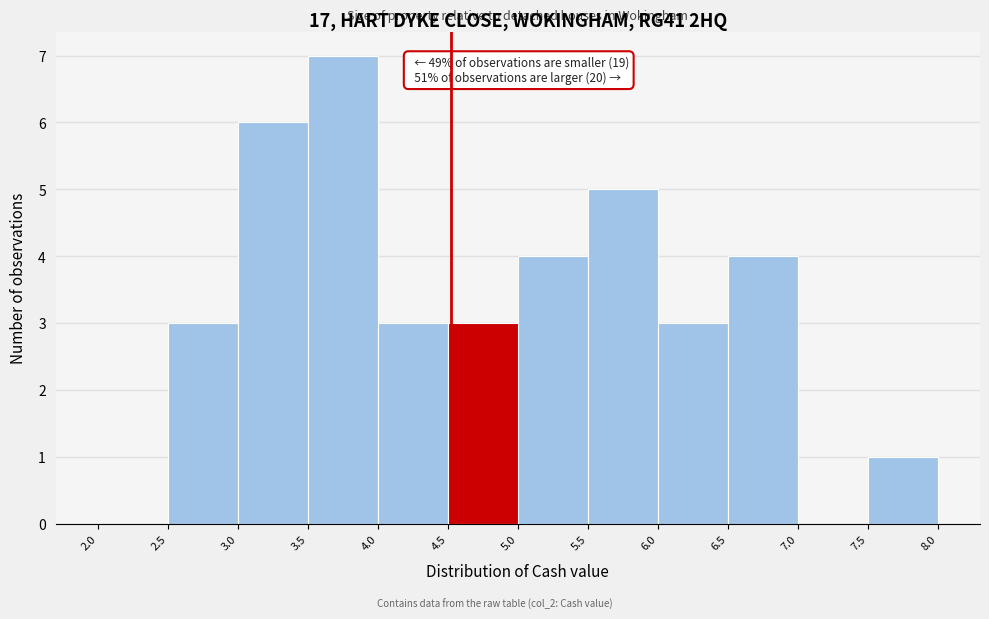

Over which range of the x-axis is the bar tallest?

3.5 to 4.0